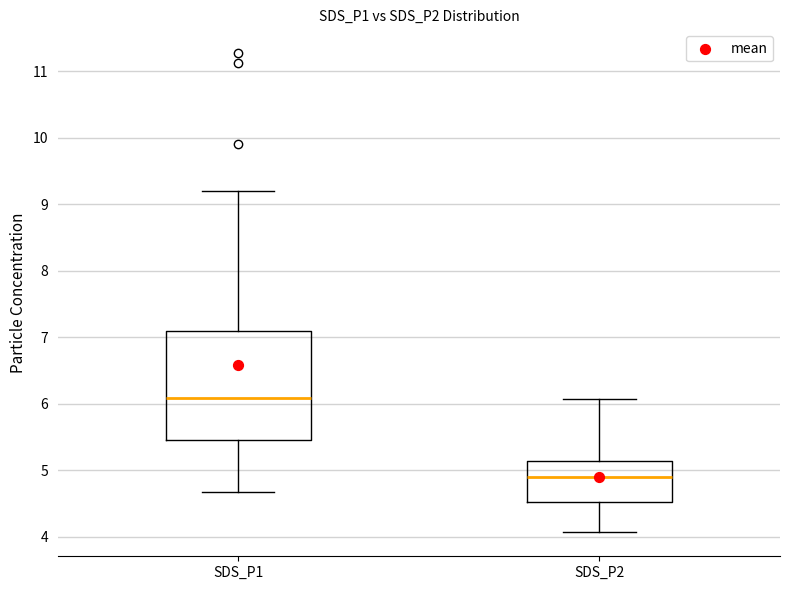

Comparing the boxes themselves (not the whiskers), which one is the tallest?

SDS_P1